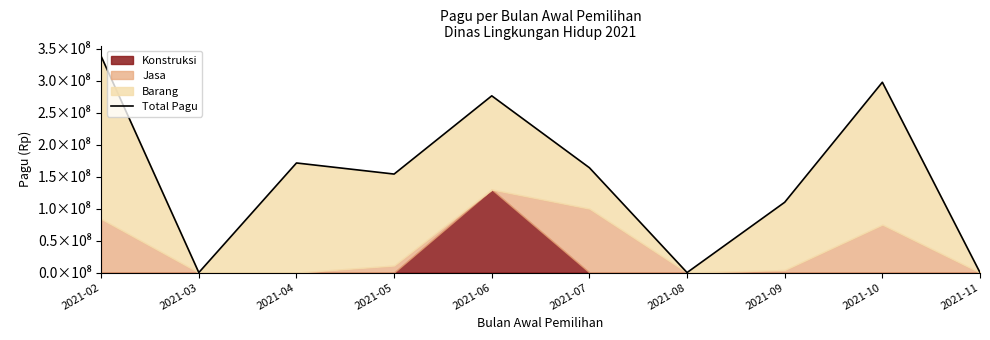

What is the difference between the maximum and minimum values?

338271000